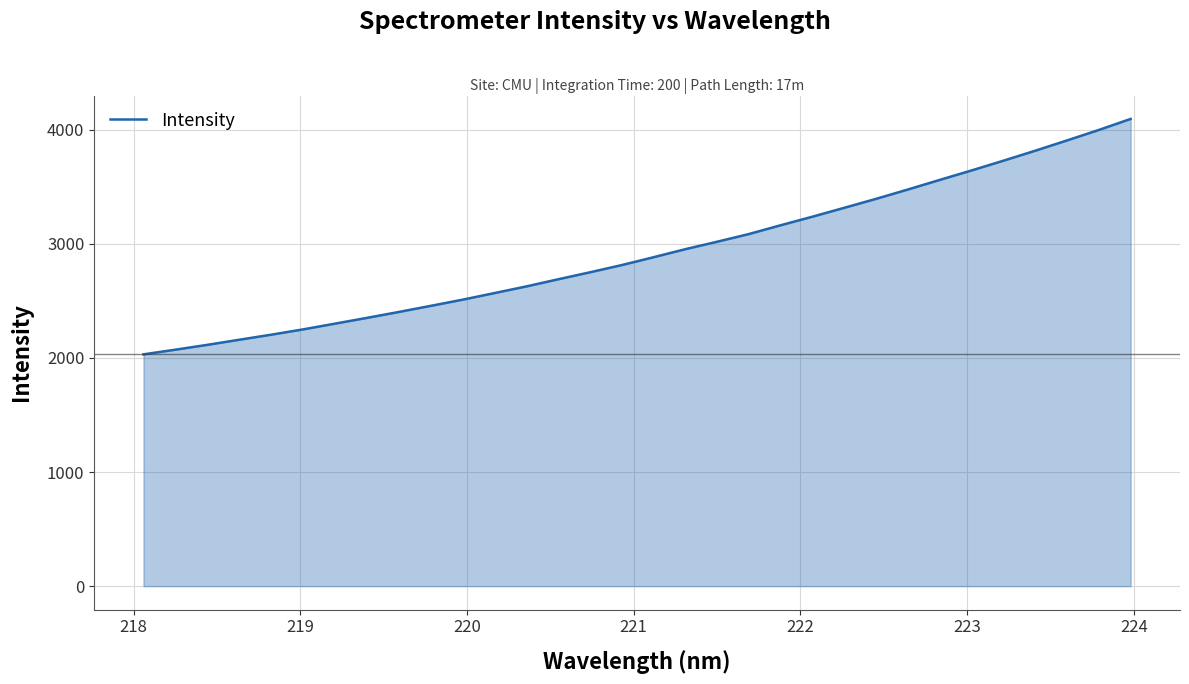

What is the greatest value displayed?

4095.1